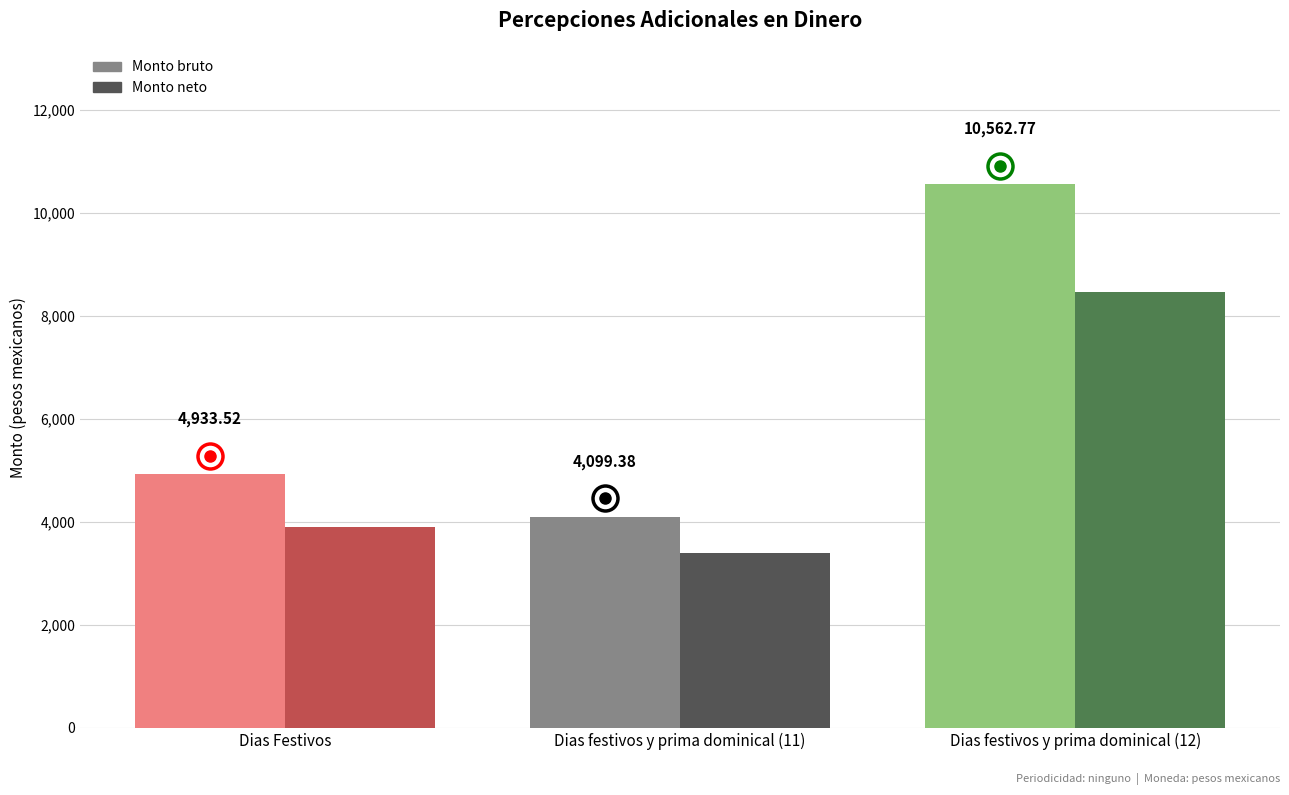

Which series has the largest total across all categories?

Monto bruto